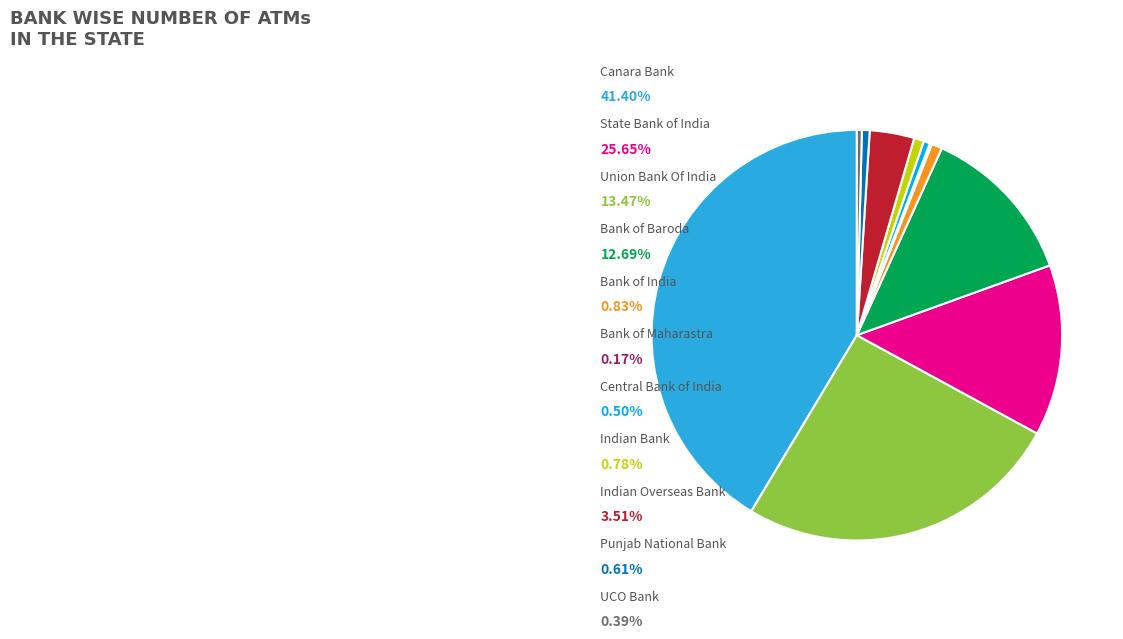

Is there a majority slice in this chart?

No